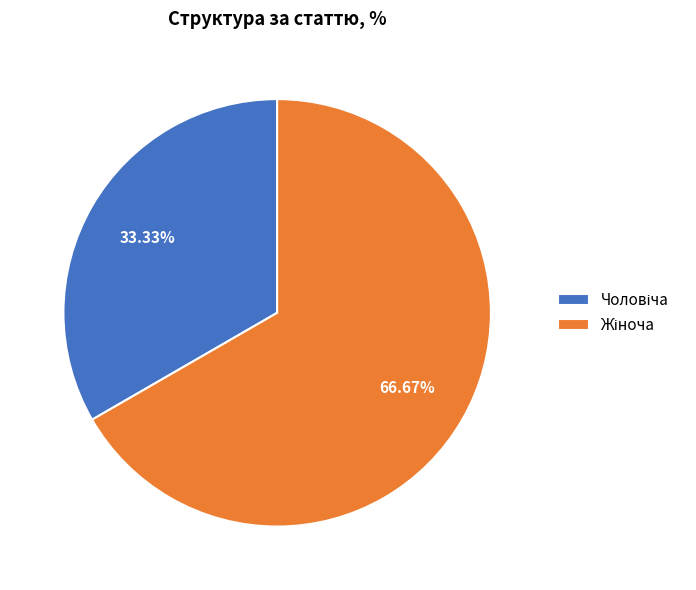

Is there a majority slice in this chart?

Yes